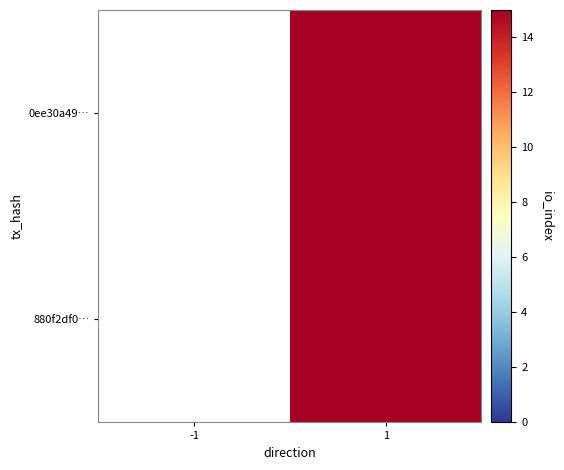

The value of 880f2df0… at 1 is 15.0. True or false?

True